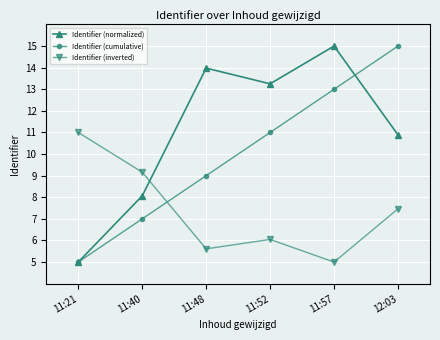

What is the spread (max minus min) of values at 11:48?

8.4